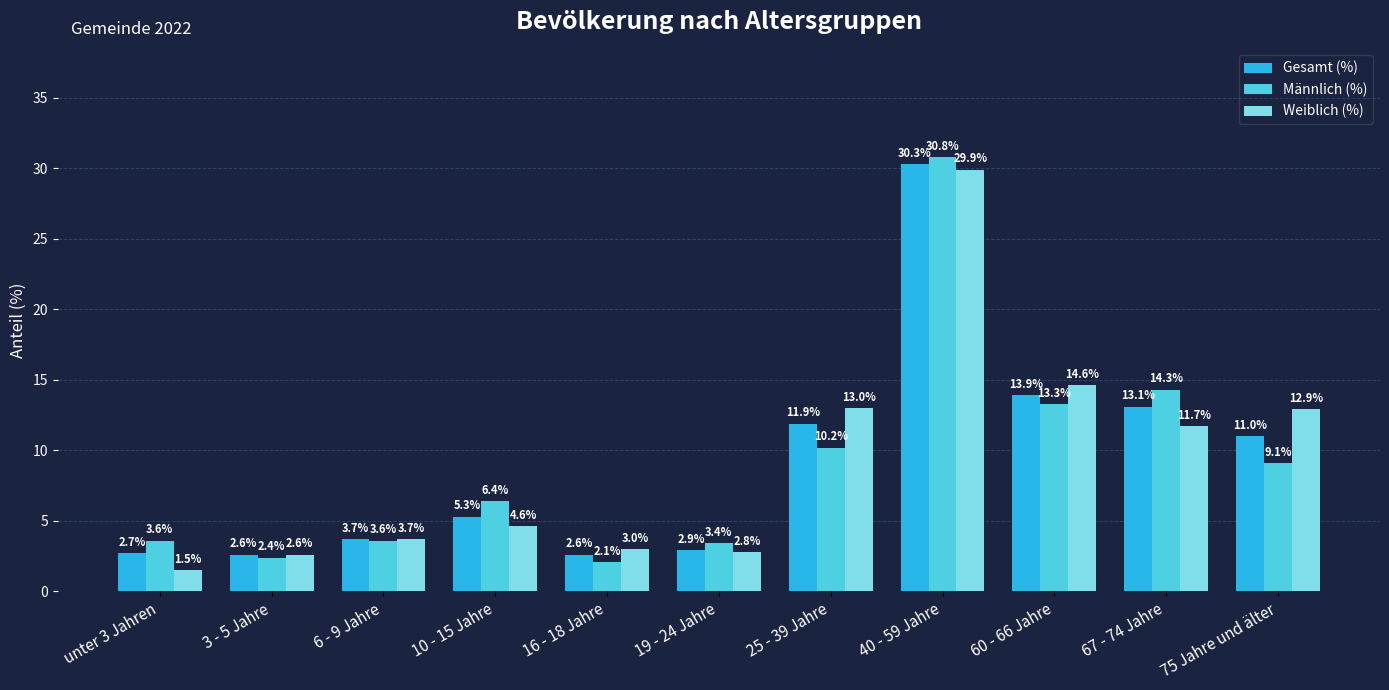

At 10 - 15 Jahre, list the series in order from smallest to largest.

Weiblich (%), Gesamt (%), Männlich (%)